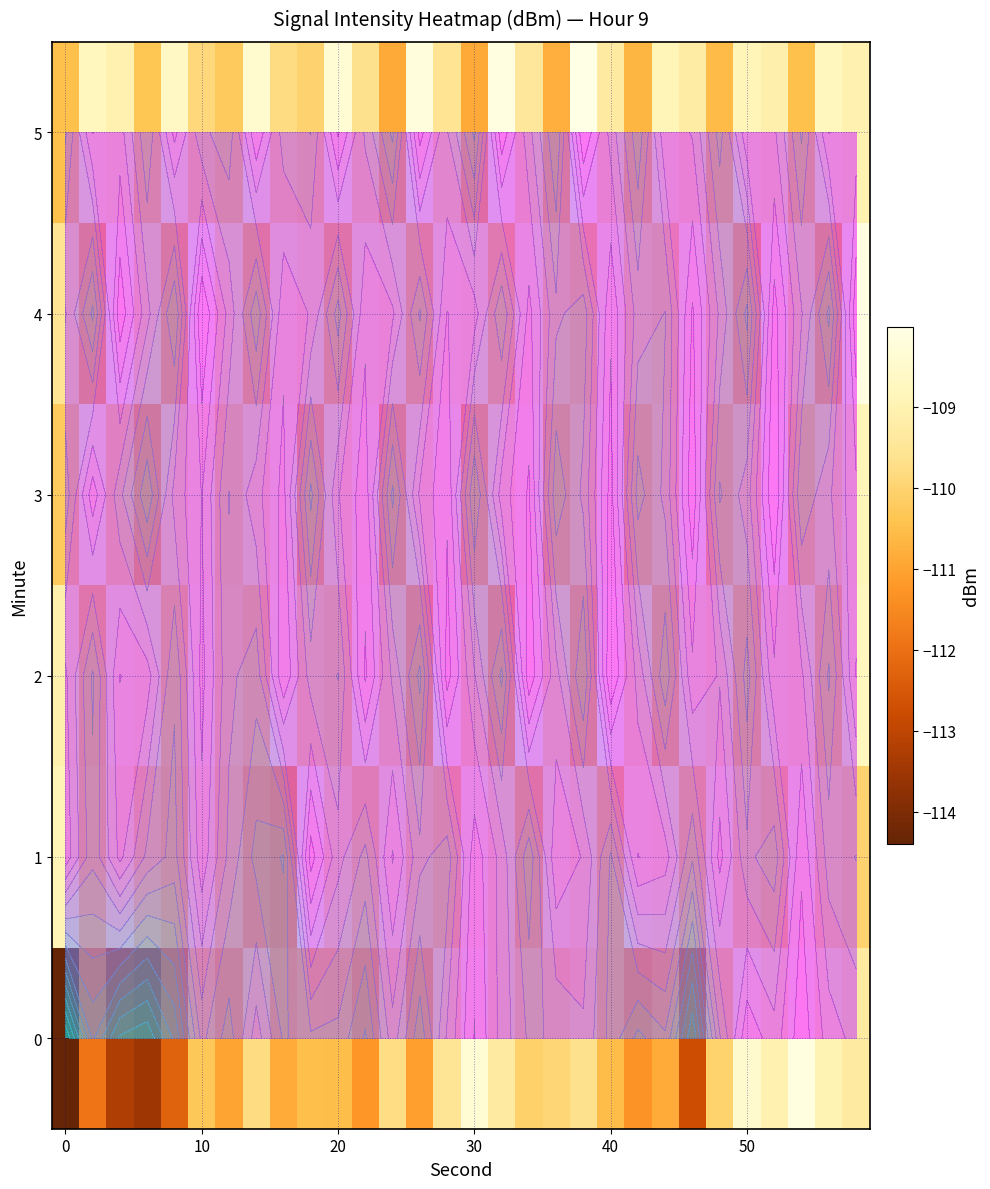

What is the greatest value displayed?

-108.0